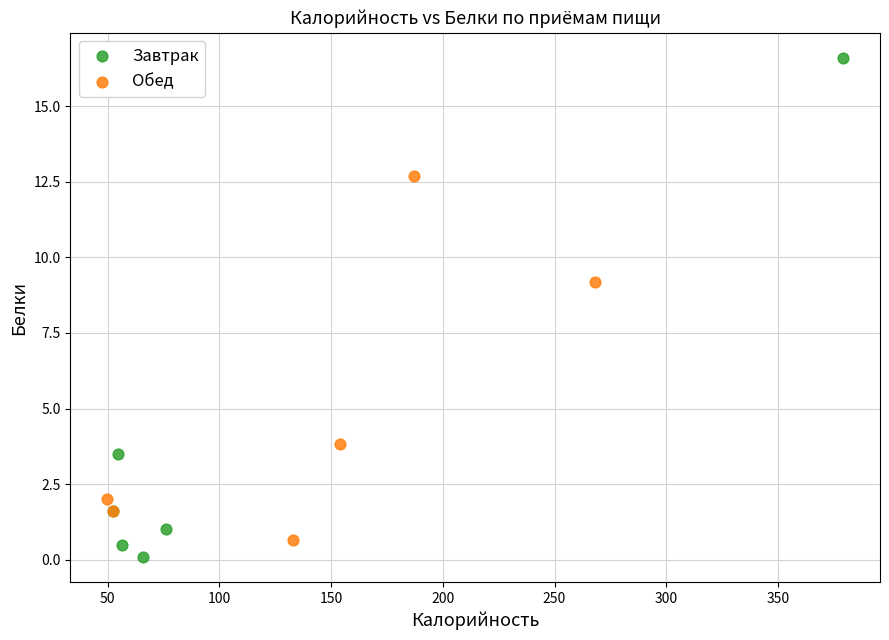

Which series has the largest Y range (max minus min)?

Завтрак